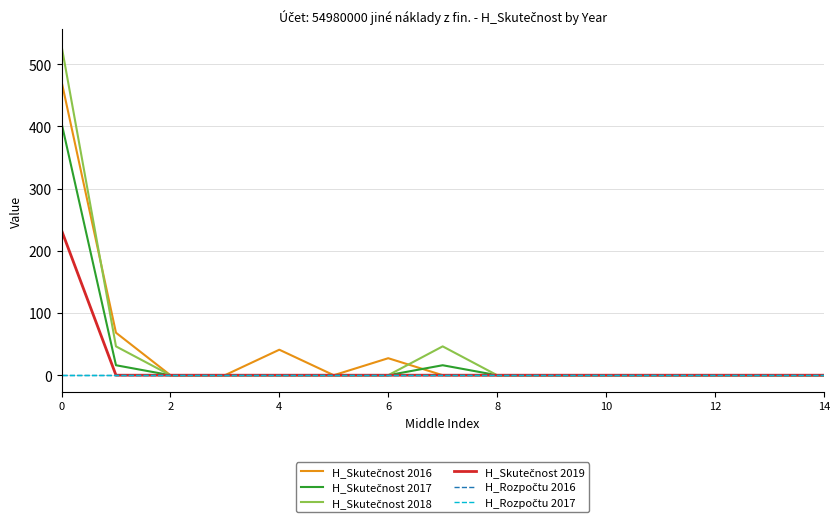

True or false: H_Rozpočtu 2017 and H_Skutečnost 2019 cross at least once.

False